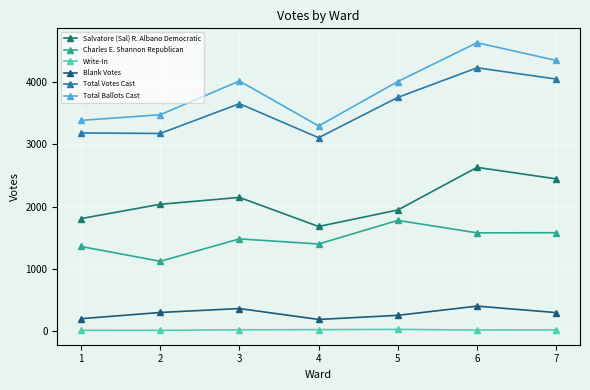

What is the approximate value of Blank Votes at 4, to the nearest 50?

200